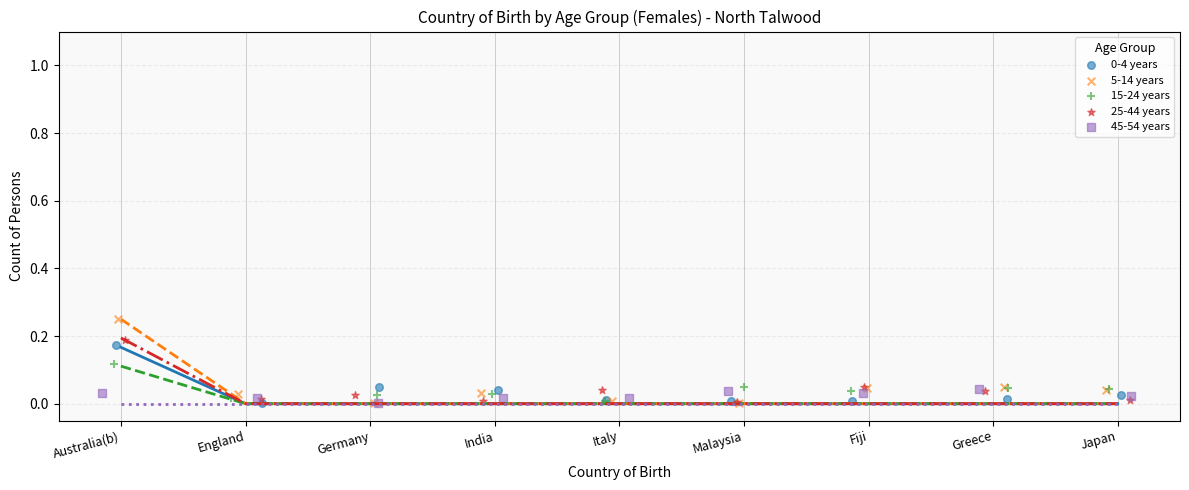

Which series has the widest spread of Y values?

5-14 years